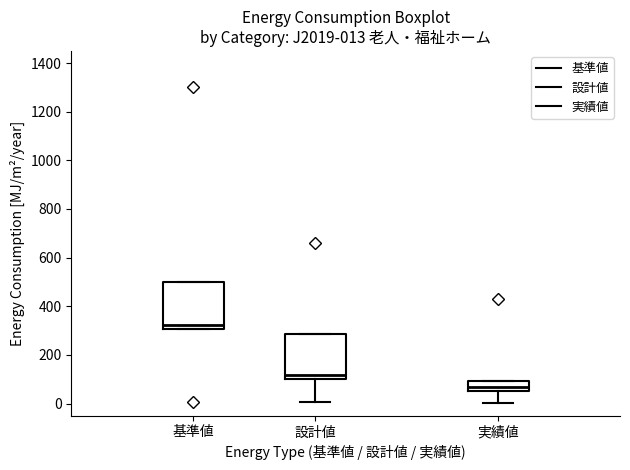

Which box has the lowest median line?

実績値